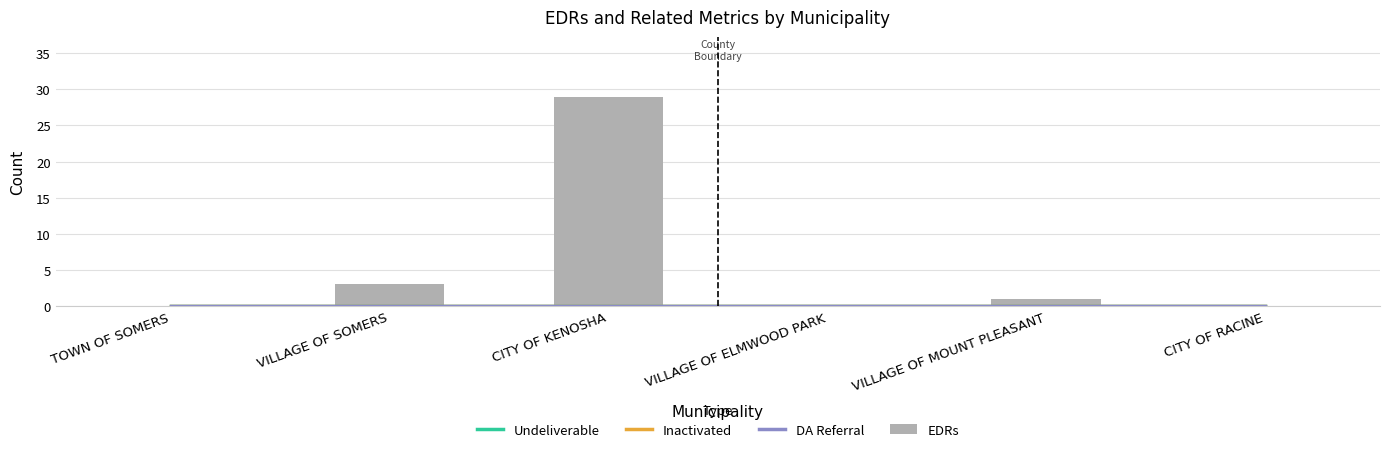

Which category has the highest value across all series?

CITY OF KENOSHA